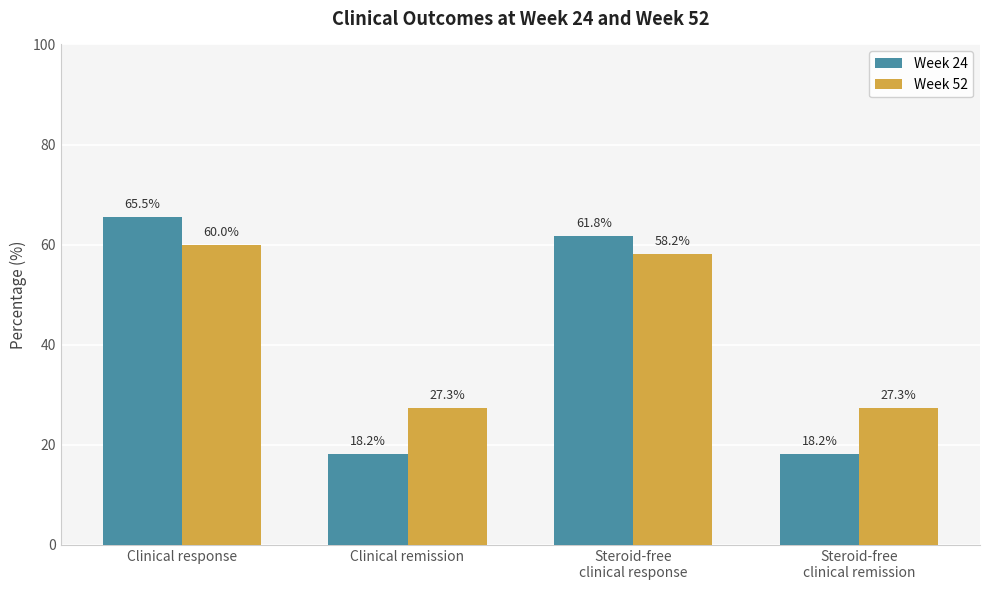

Which series changed the most between Clinical remission and Steroid-free
clinical response?

Week 24